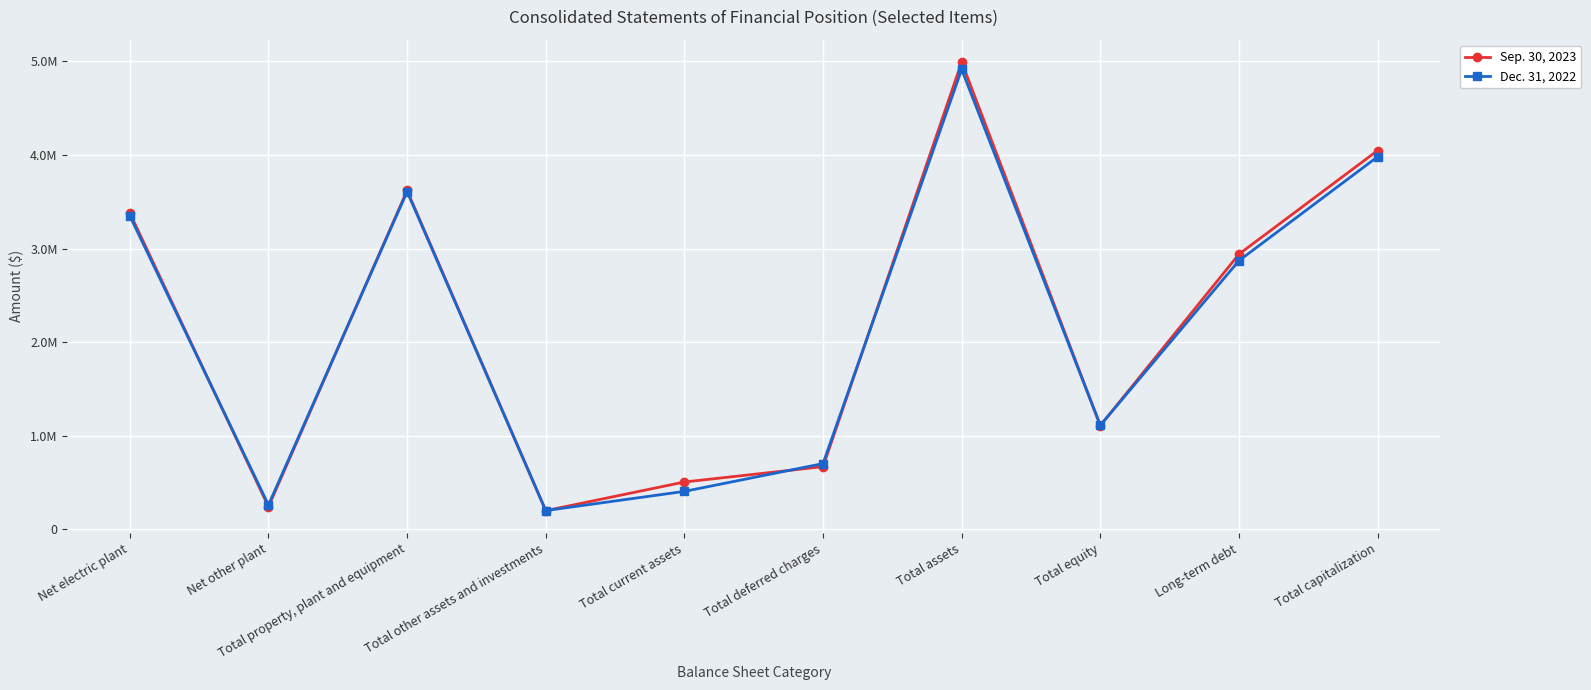

After their last crossing, which series has the higher values: Dec. 31, 2022 or Sep. 30, 2023?

Sep. 30, 2023